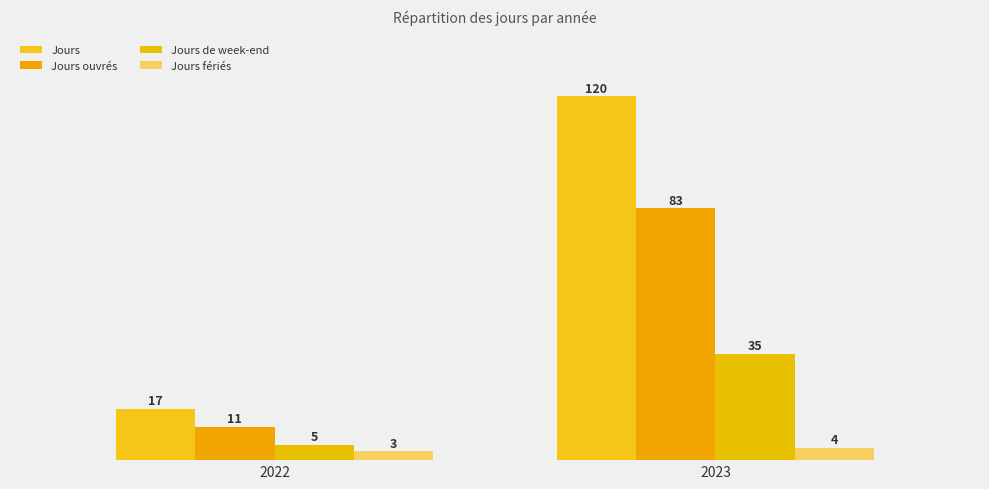

Which series has the largest total across all categories?

Jours